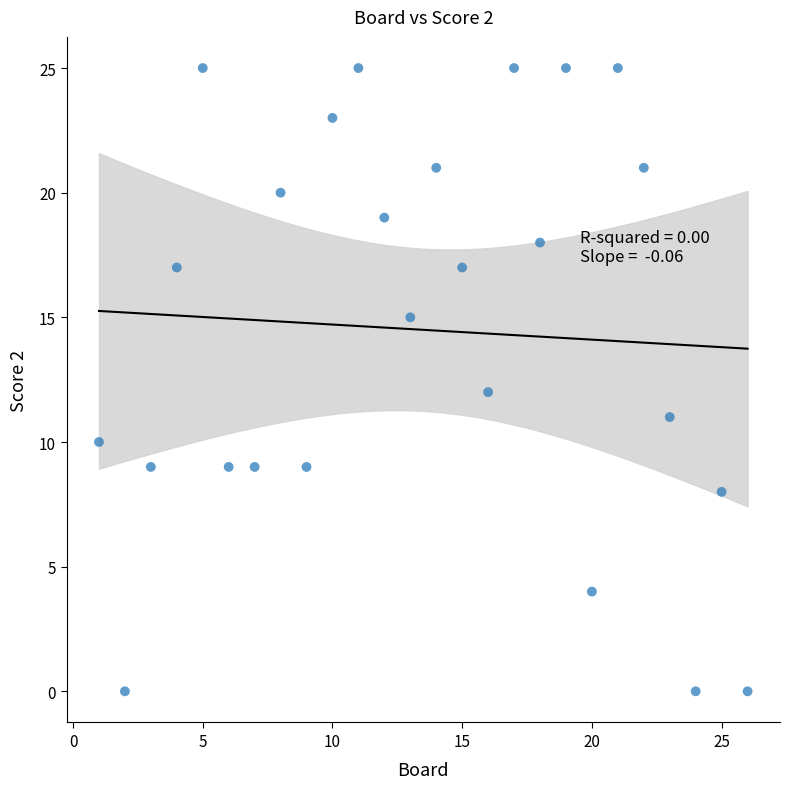

What is the range of X values (max minus min)?

25